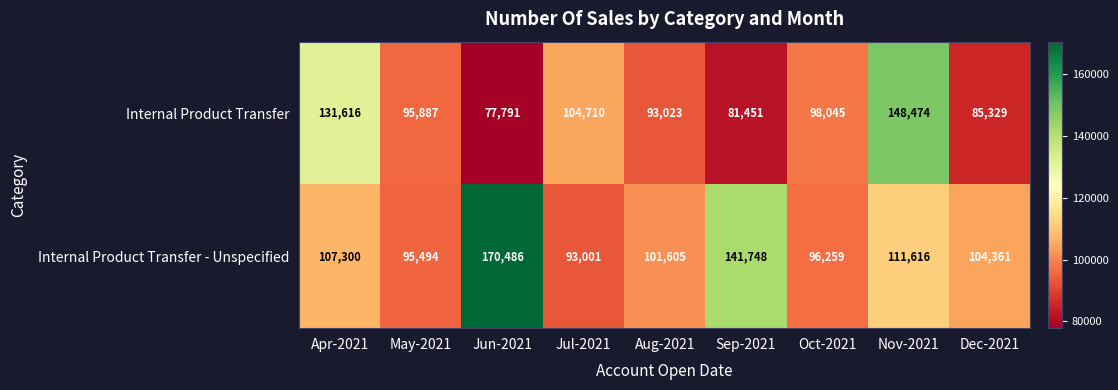

Reading right to left, what are all the values shown in this chart?

Internal Product Transfer: Dec-2021=85329	Nov-2021=148474	Oct-2021=98045	Sep-2021=81451	Aug-2021=93023	Jul-2021=104710	Jun-2021=77791	May-2021=95887	Apr-2021=131616
Internal Product Transfer - Unspecified: Dec-2021=104361	Nov-2021=111616	Oct-2021=96259	Sep-2021=141748	Aug-2021=101605	Jul-2021=93001	Jun-2021=170486	May-2021=95494	Apr-2021=107300